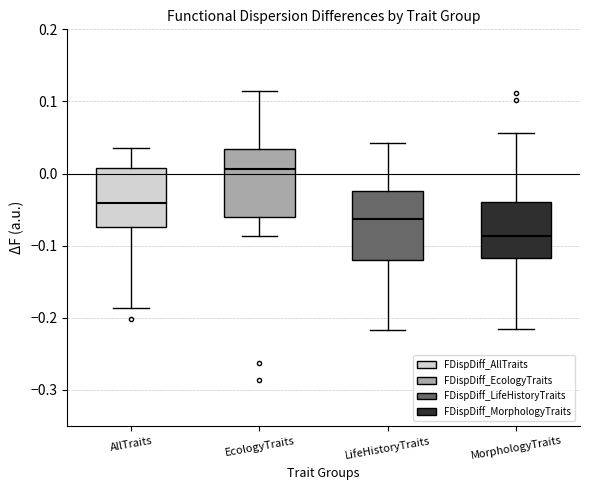

Reading left to right, read every box against the y-axis: the position of its median line, the range the box covers, and the ends of its whiskers. The values are not printed on the chart, so give them approximately, as read against the axis.

AllTraits: median -0.04, box -0.07 to 0.01, whiskers -0.19 to 0.04
EcologyTraits: median 0.01, box -0.06 to 0.03, whiskers -0.09 to 0.11
LifeHistoryTraits: median -0.06, box -0.12 to -0.02, whiskers -0.22 to 0.04
MorphologyTraits: median -0.09, box -0.12 to -0.04, whiskers -0.22 to 0.06